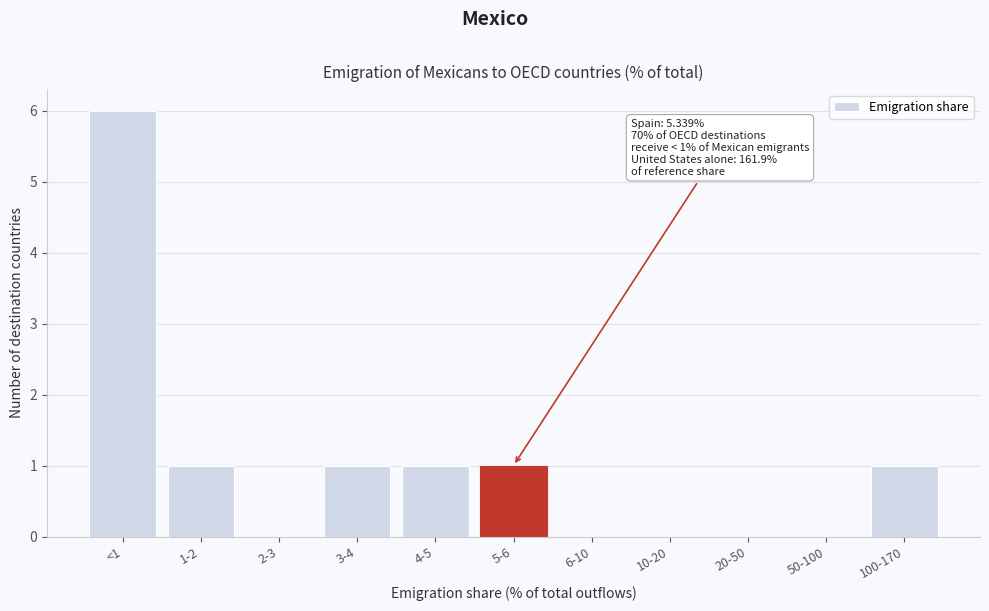

Reading left to right, extract all data points from this chart.

<1=6	1-2=1	2-3=0	3-4=1	4-5=1	5-6=1	6-10=0	10-20=0	20-50=0	50-100=0	100-170=1